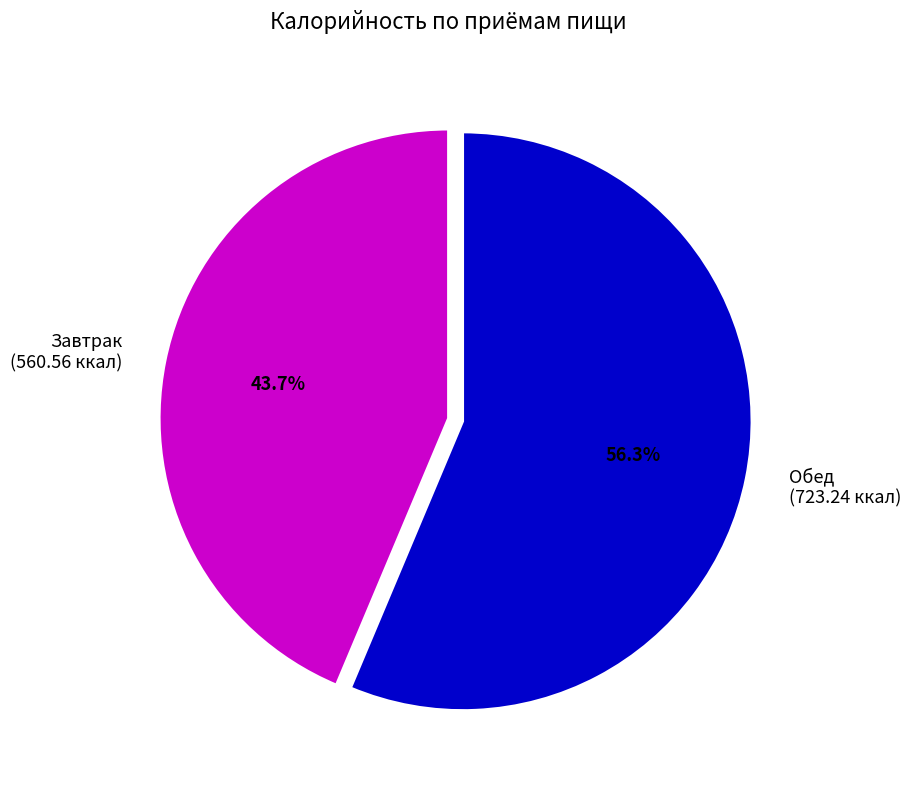

Between Обед (723.24 ккал) and Завтрак (560.56 ккал), which is larger?

Обед (723.24 ккал)